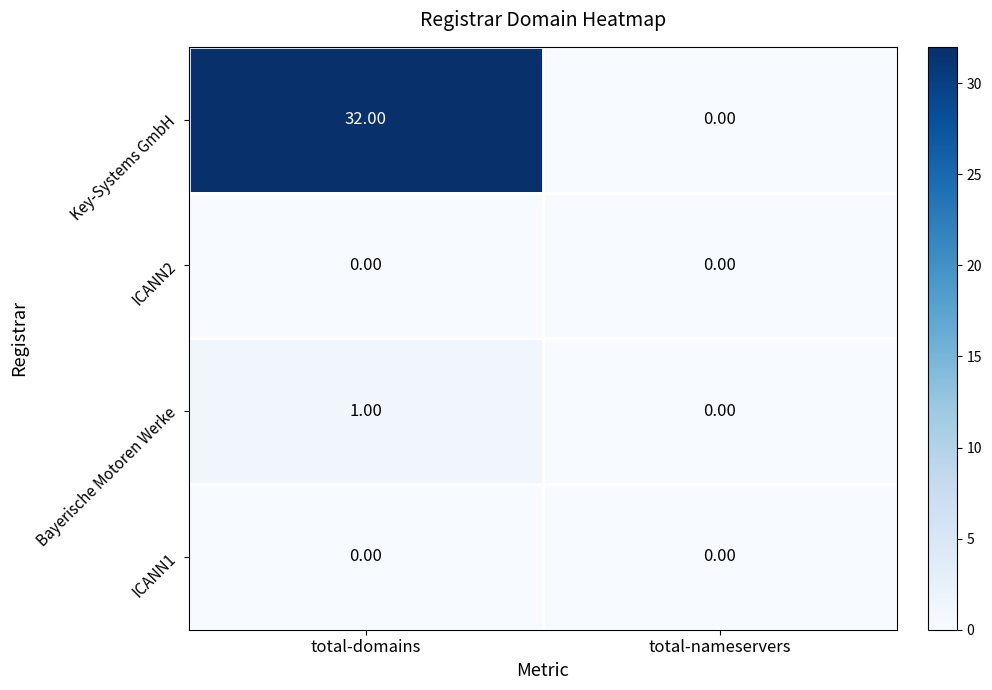

At which category does the chart reach its peak across all series?

total-domains